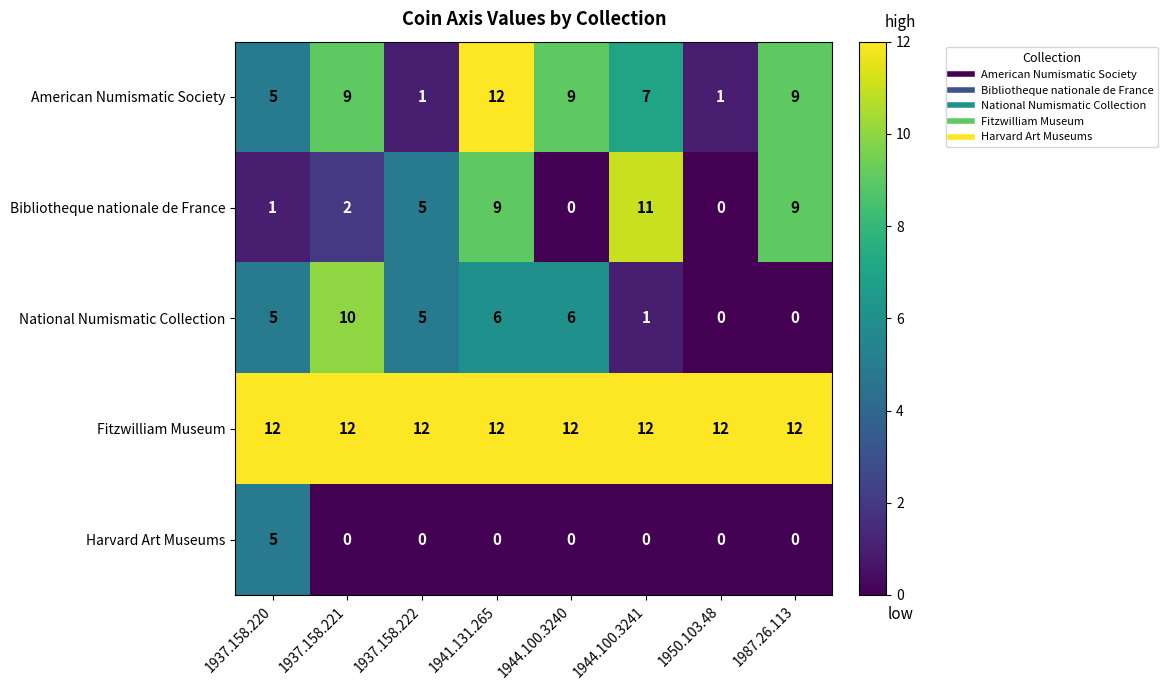

The American Numismatic Society series shows 3 at 1944.100.3241. True or false?

False